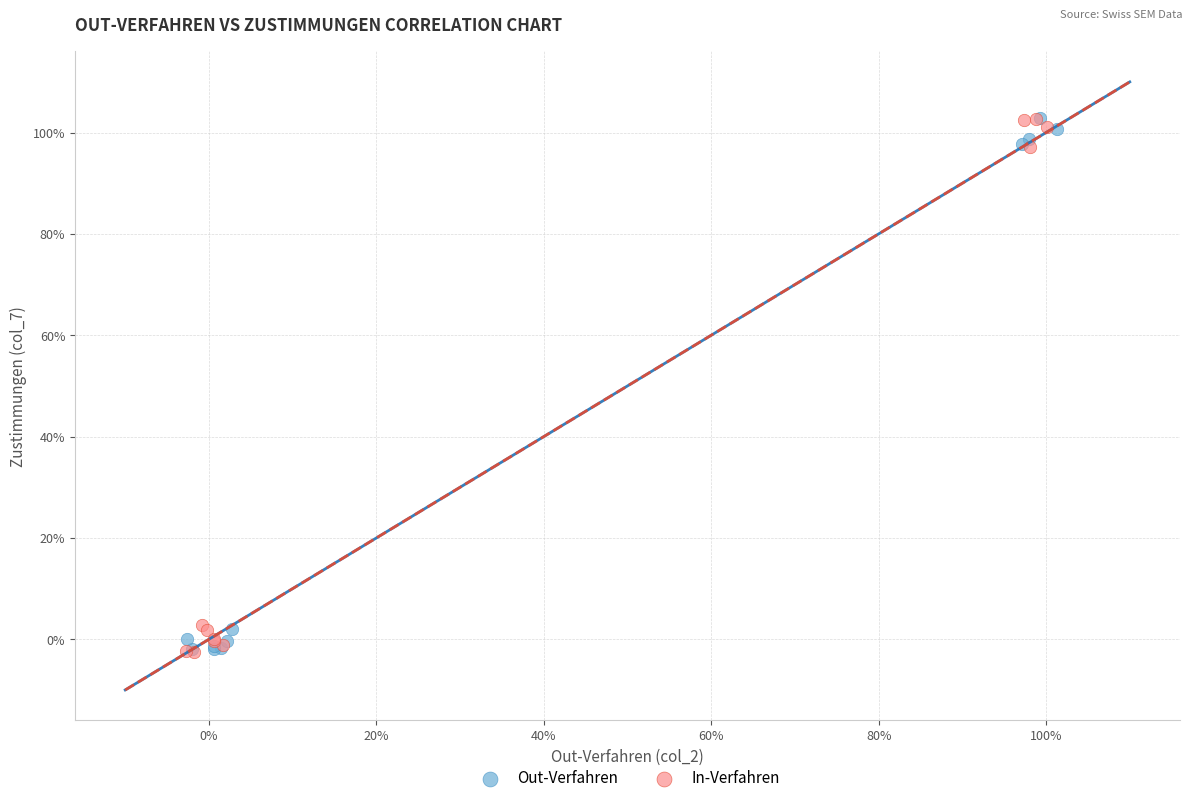

What are all the series names shown in the legend?

Out-Verfahren, In-Verfahren